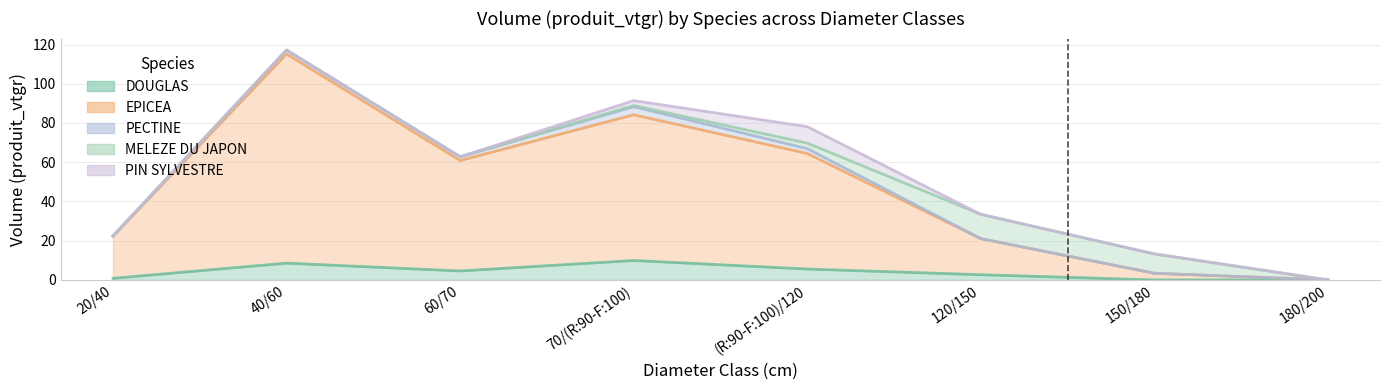

What is the label of the 8th point from the left?

180/200